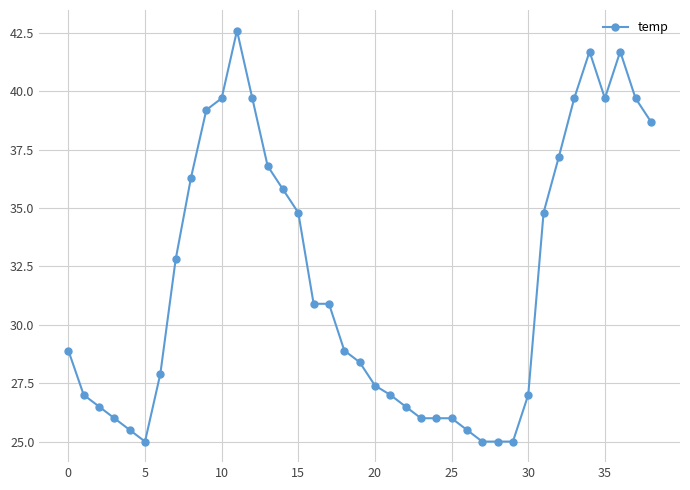

What is the value of the 7th point from the left?

27.9